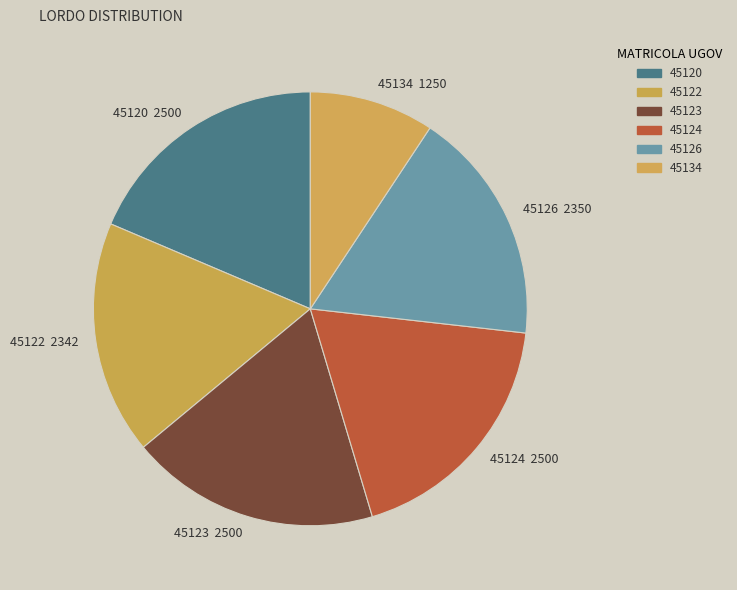

Is 45123 the majority of the pie?

No